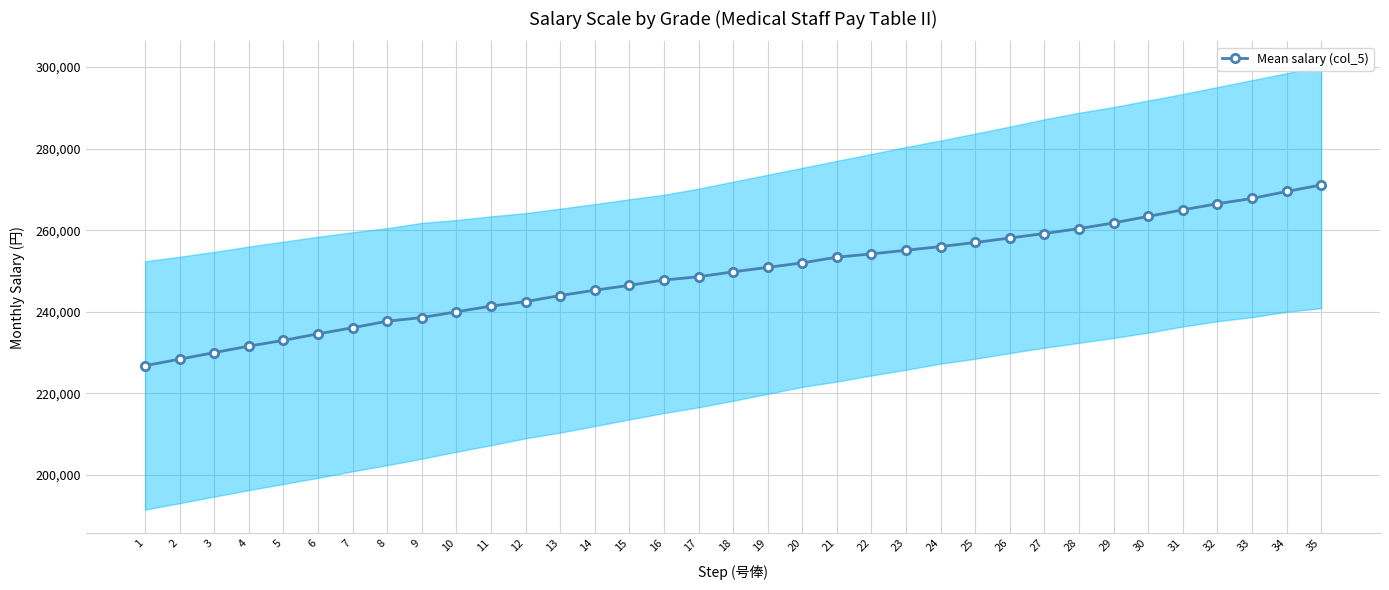

What is the average value?

249260